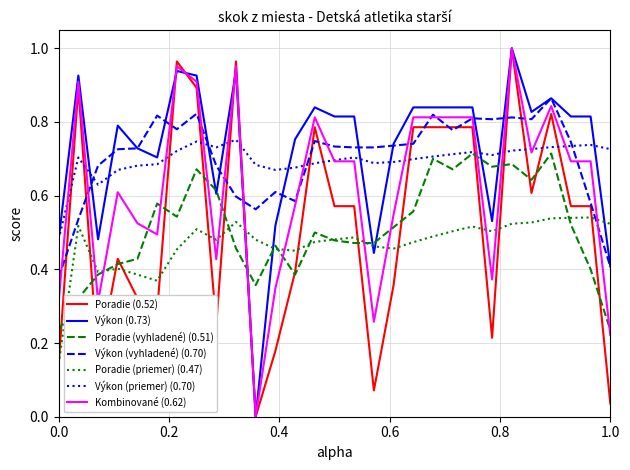

True or false: Výkon (priemer) (0.70) and Poradie (0.52) cross at least once.

True